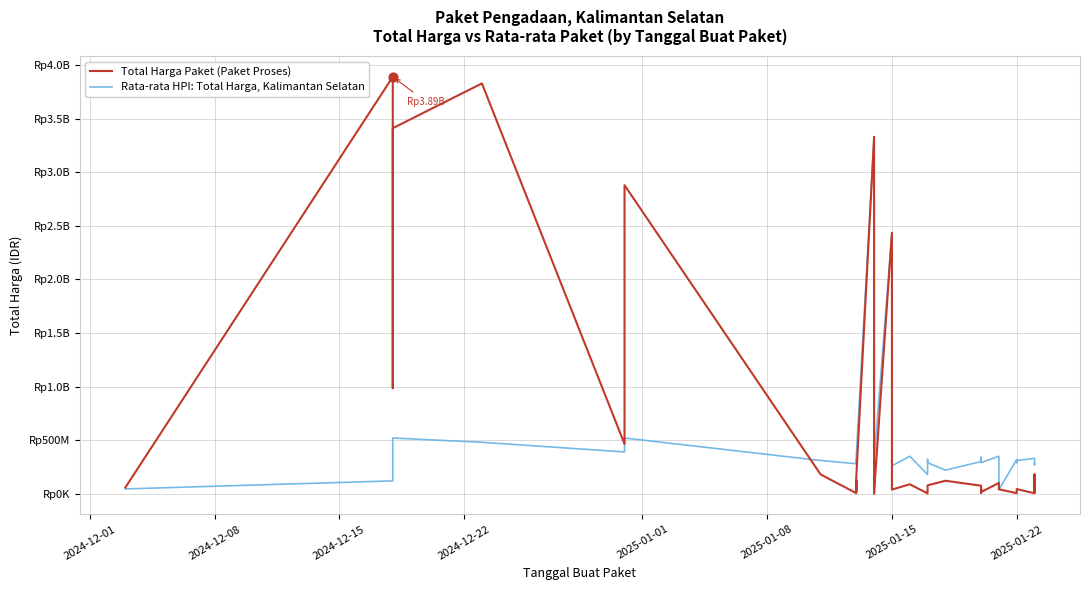

At how many categories does at least one series exceed 1397735467?

7